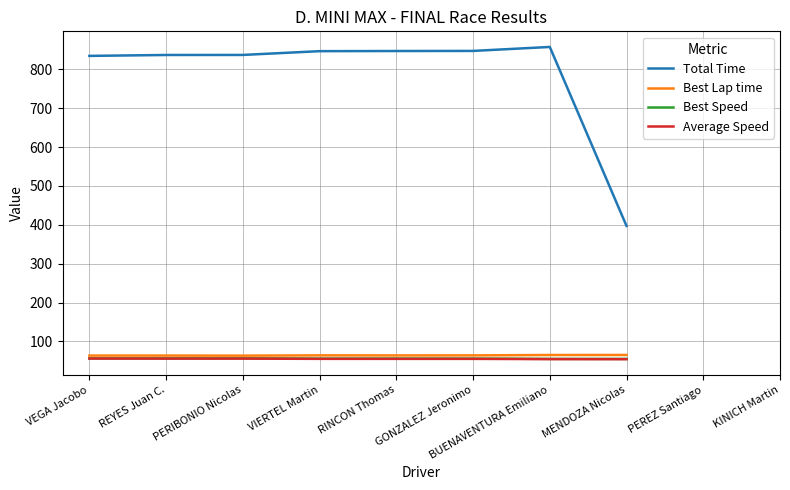

What is the difference between the maximum and minimum values in the Total Time series?

460.3